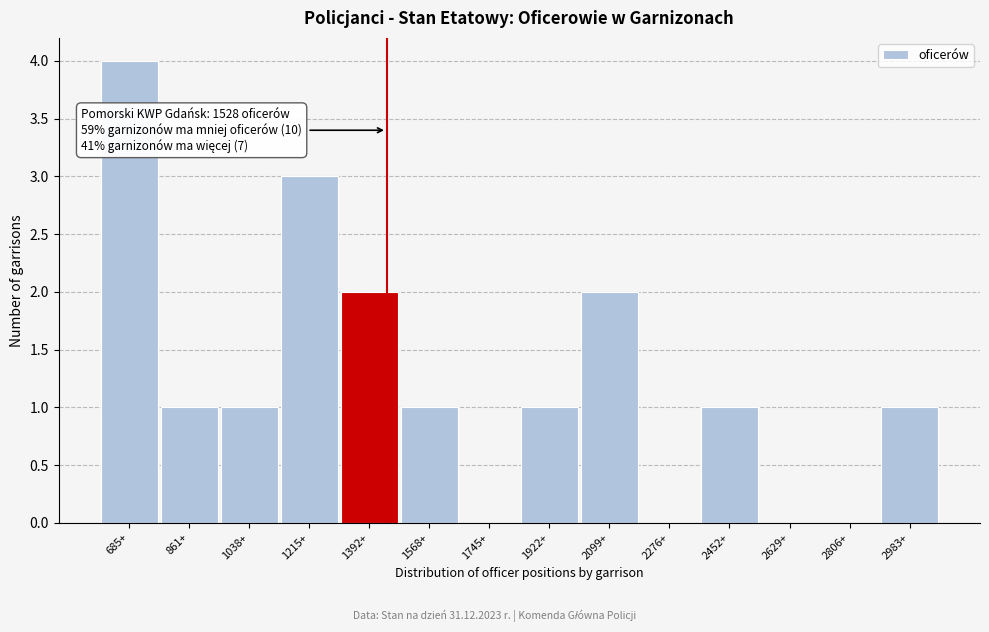

Reading left to right, what are all the values shown in this chart?

685+=4	861+=1	1038+=1	1215+=3	1392+=2	1568+=1	1745+=0	1922+=1	2099+=2	2276+=0	2452+=1	2629+=0	2806+=0	2983+=1